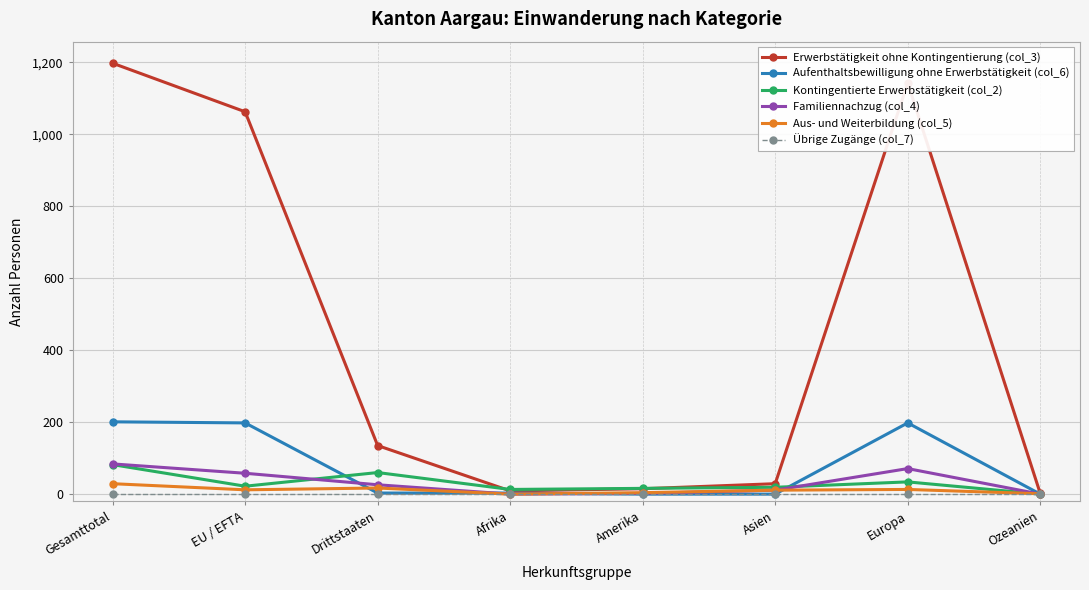

Where does the Erwerbstätigkeit ohne Kontingentierung (col_3) series first go above 135?

Gesamttotal